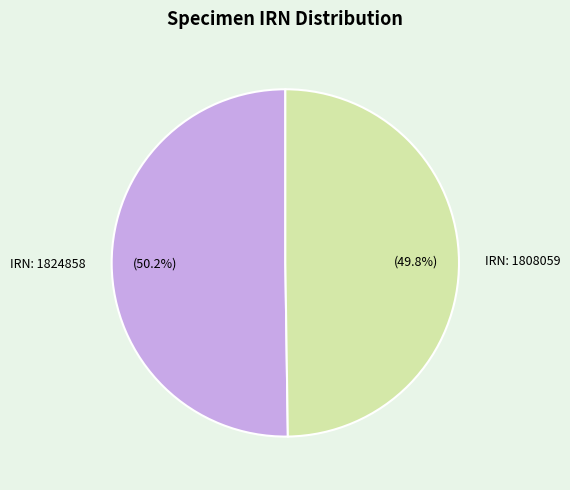

Combined, what portion of the pie is IRN: 1824858 and IRN: 1808059?

100.0%